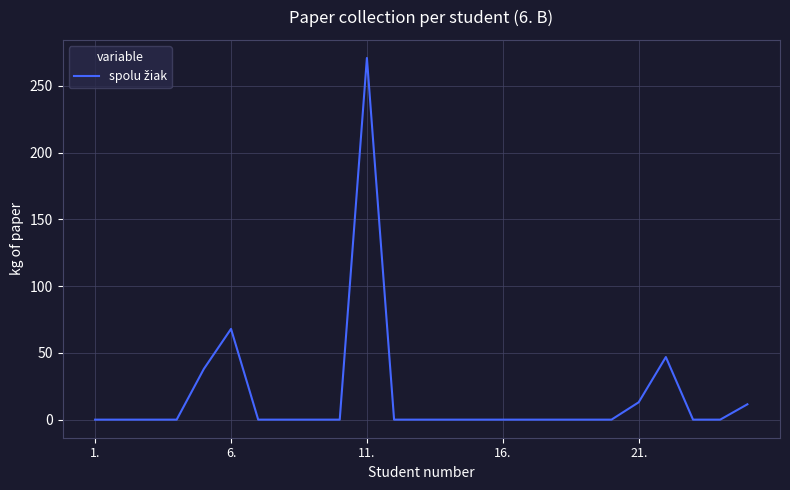

What is the maximum value shown in the chart?

271.0